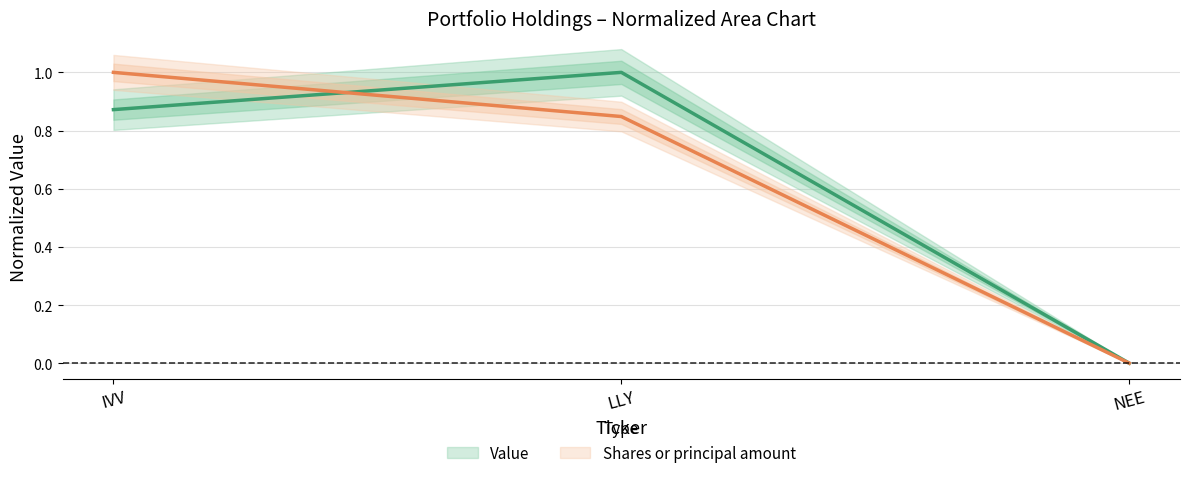

Reading left to right, list all the values displayed in this chart.

Value: 0.9	1.0	0.0
Shares or principal amount: 1.0	0.8	0.0